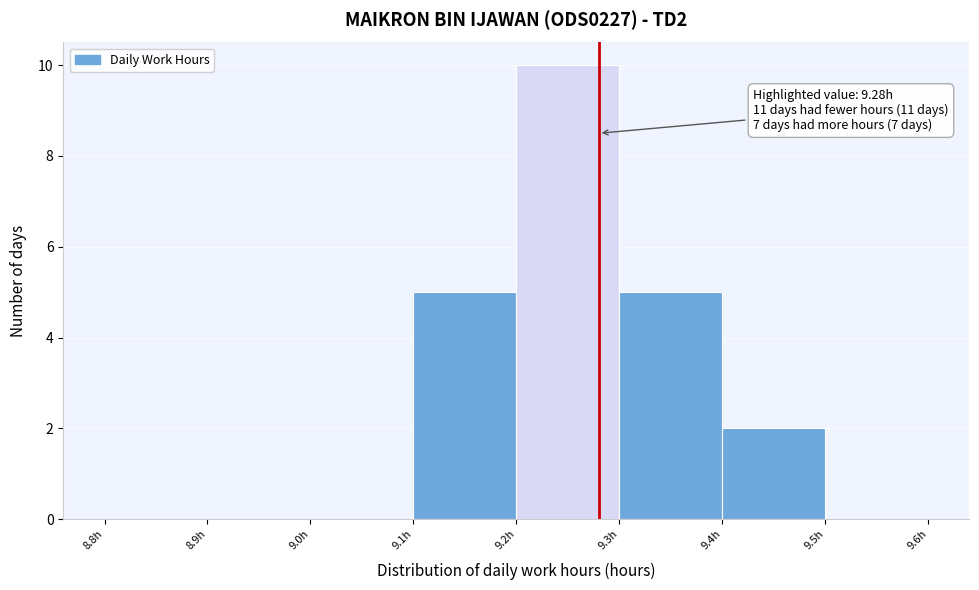

Over which range of the x-axis is the bar tallest?

9.2 to 9.3